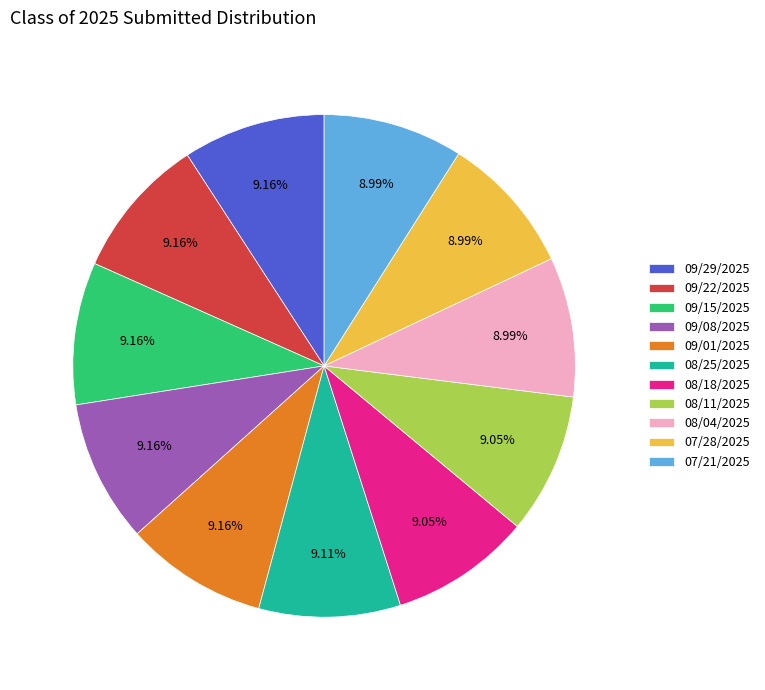

Is there any slice that represents more than half of the pie?

No